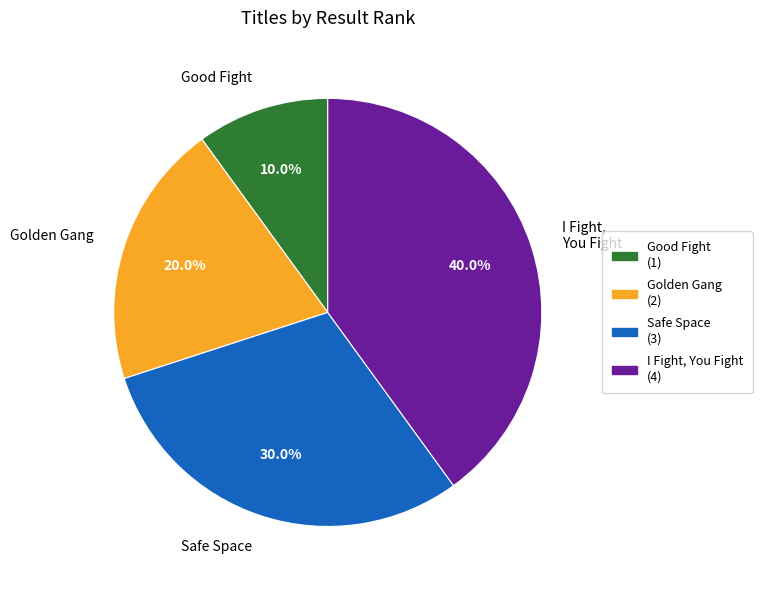

How much of the chart is everything except Golden Gang?

80.0%